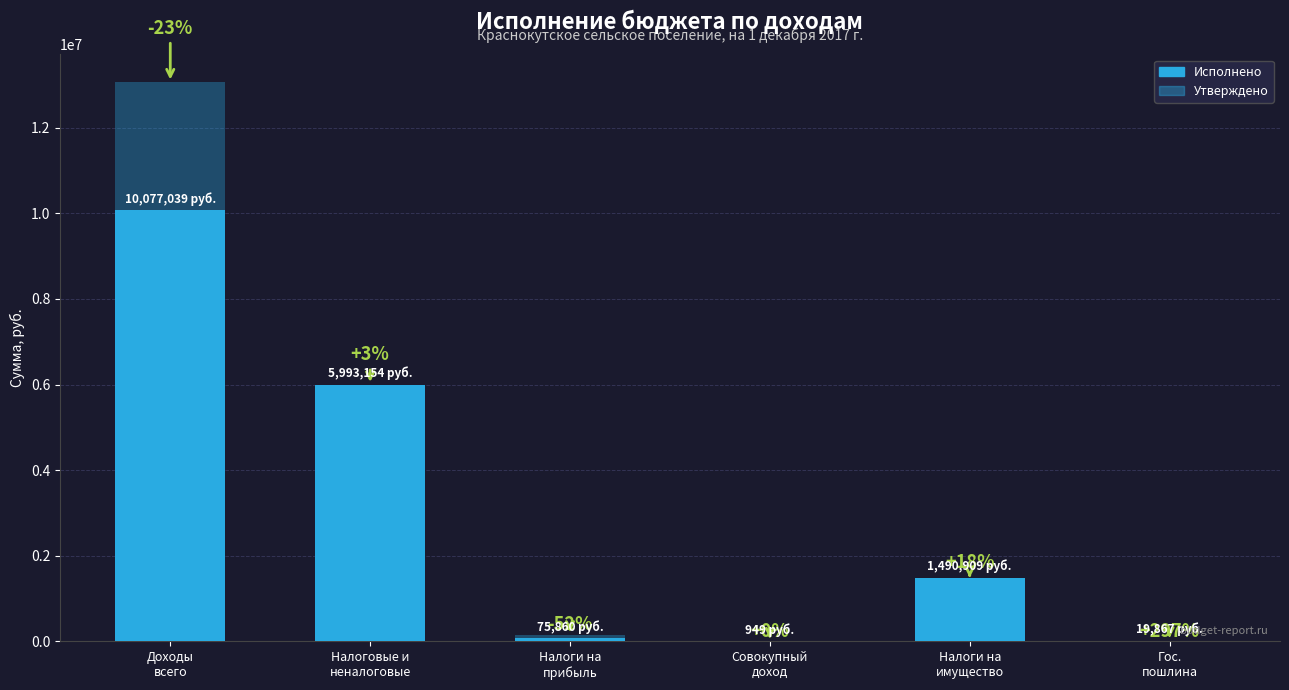

At which category does the chart reach its minimum across all series?

Совокупный
доход